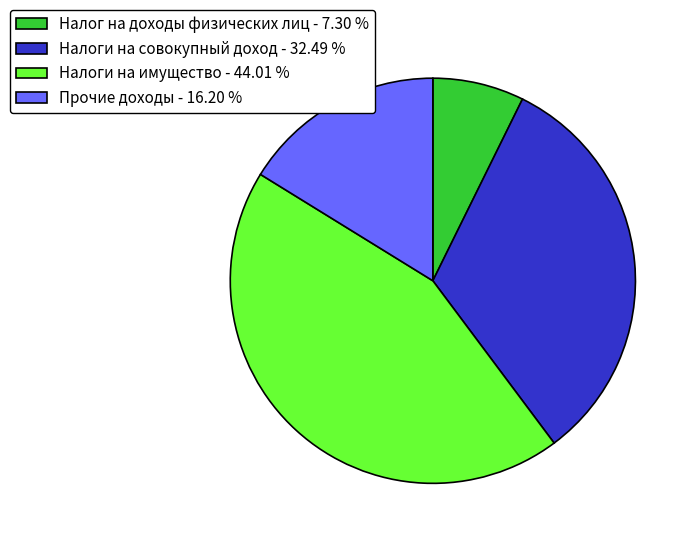

Between Налоги на совокупный доход - 32.49 % and Налоги на имущество - 44.01 %, which is larger?

Налоги на имущество - 44.01 %